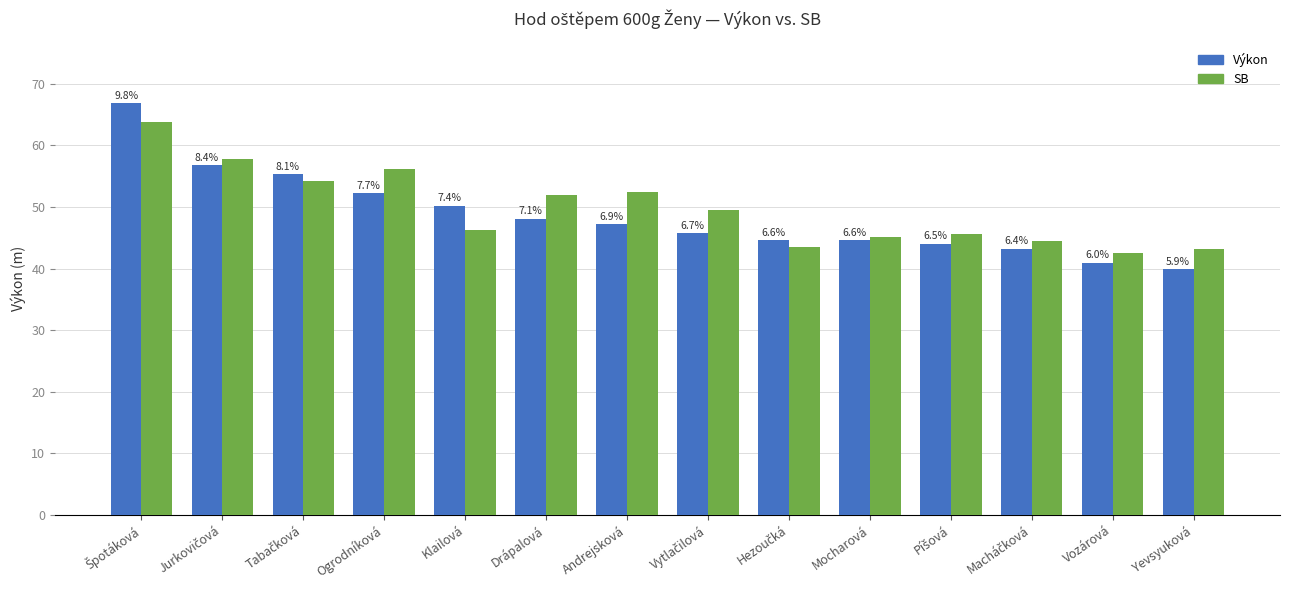

What is the sum of all Výkon values?

679.8